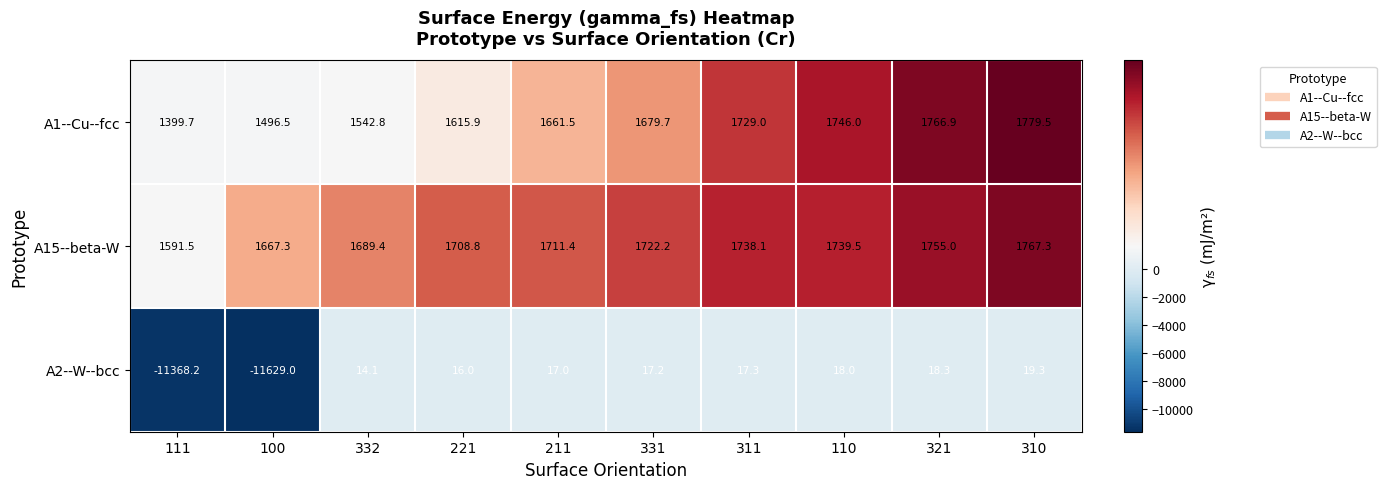

What is the difference between the second highest and minimum values in the A2--W--bcc series?

11647.3